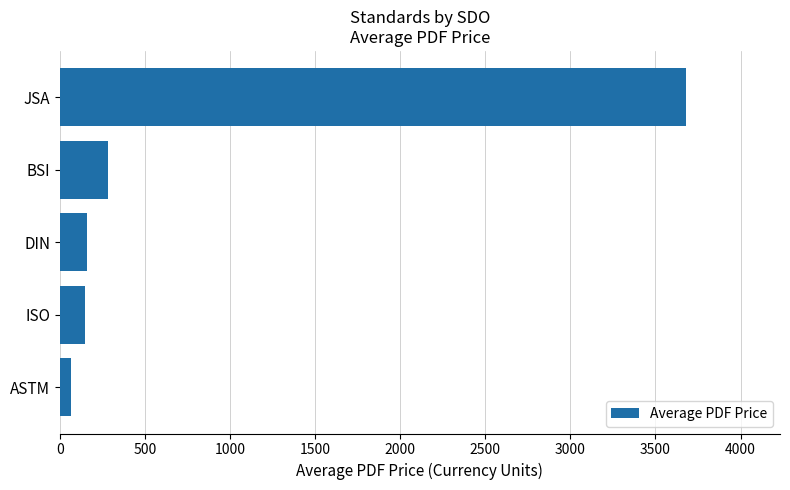

How many bars are there in total?

5